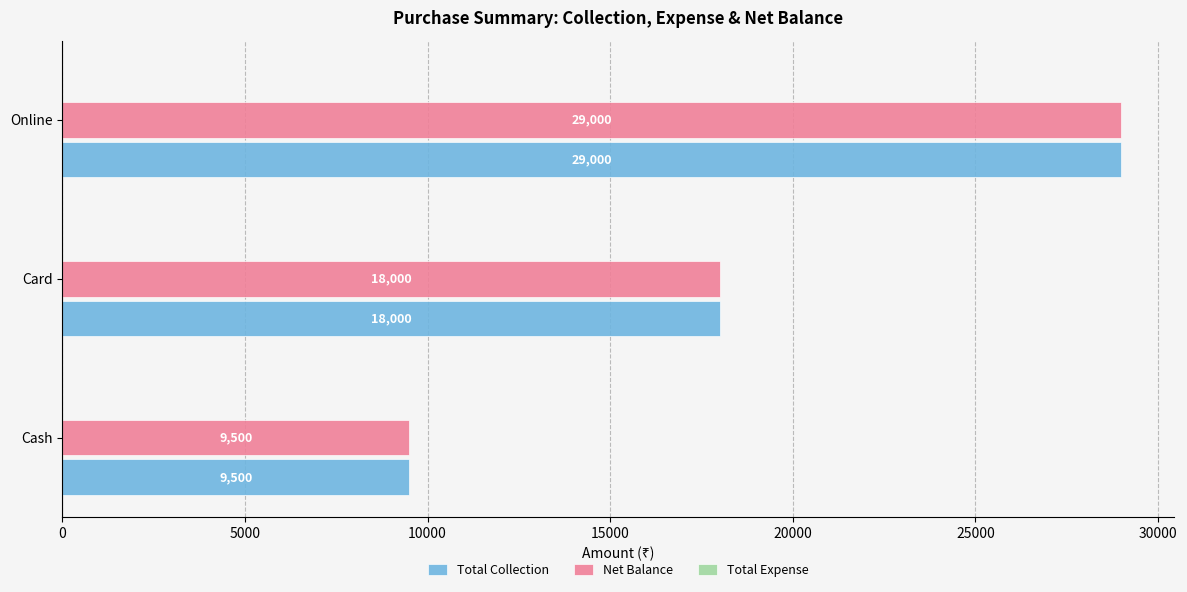

What is the average value of the Total Collection series?

18833